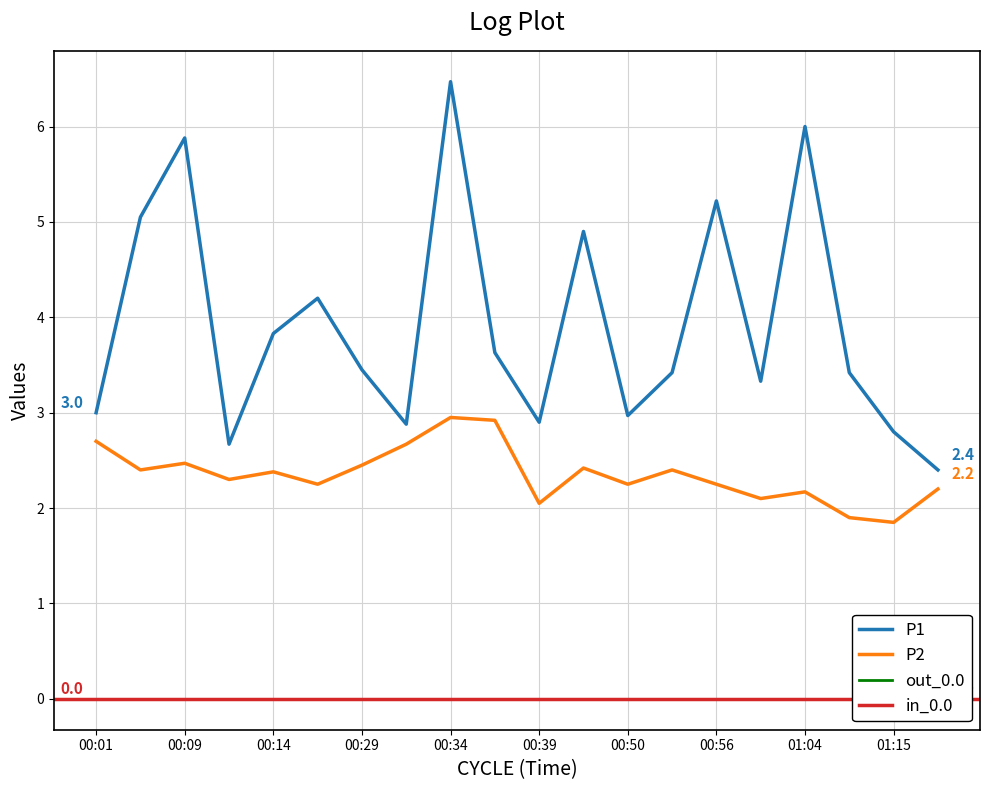

Which series changed the most between 00:36 and 00:53?

P2